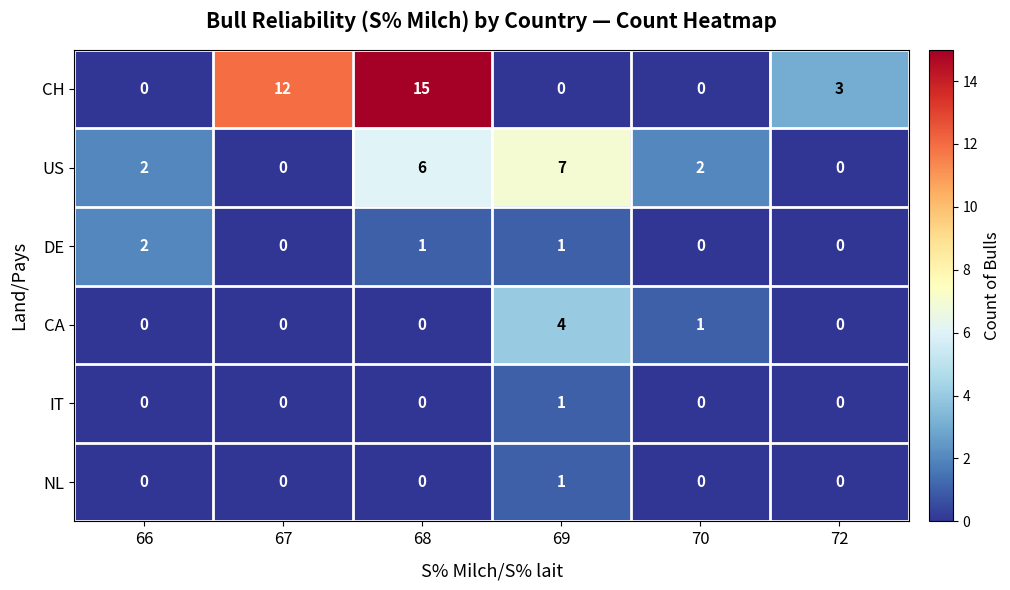

How many distinct data groups are displayed?

6